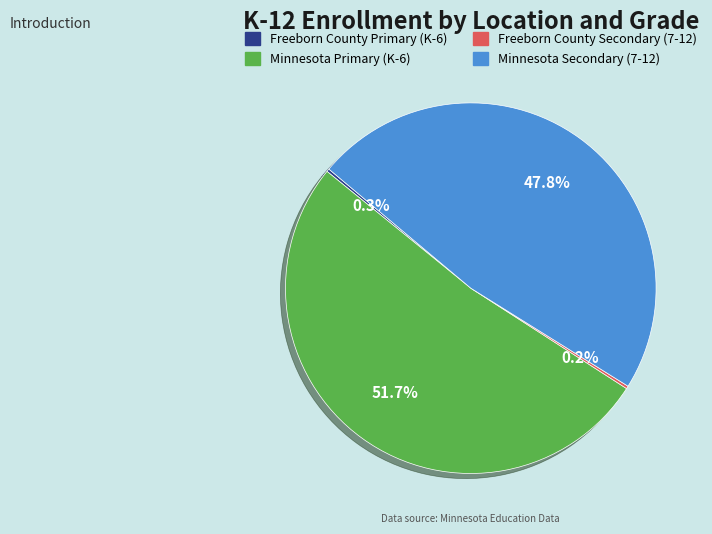

Which slice is the largest?

Minnesota Primary (K-6)